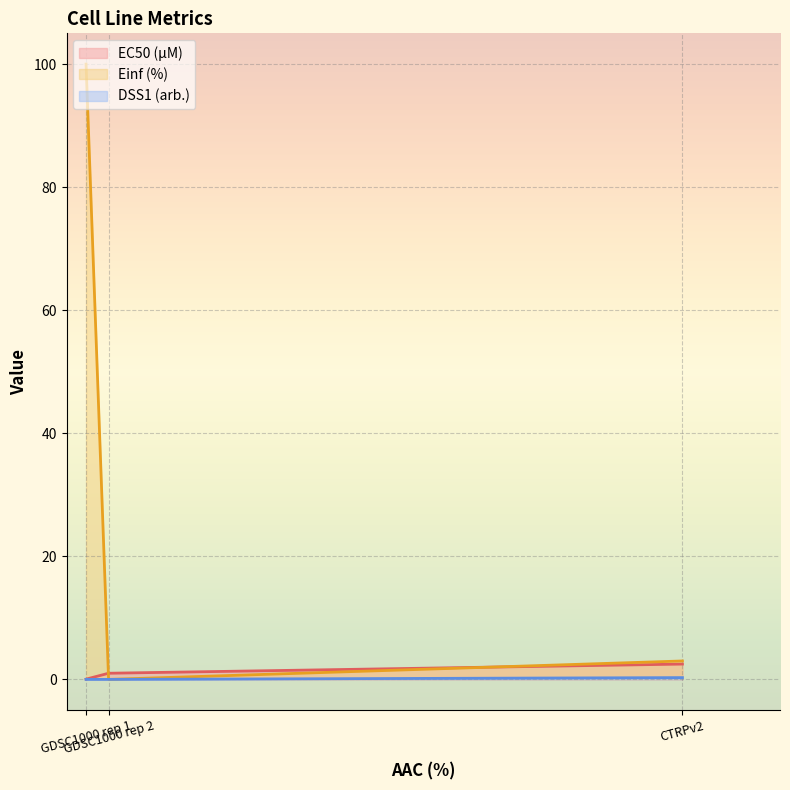

What is the total value across all series at GDSC1000 rep 1?

100.0